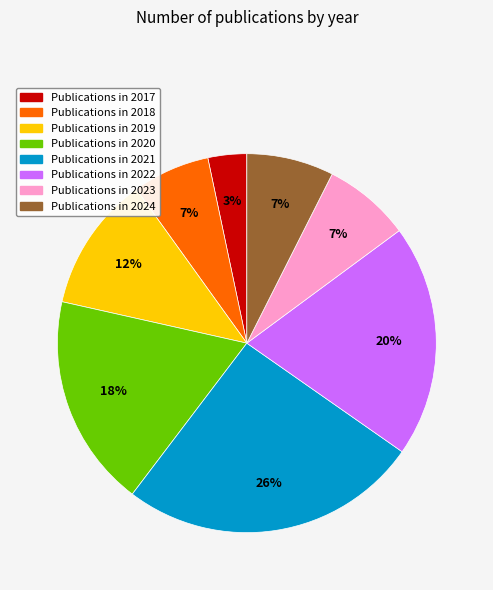

To the nearest percent, what is the average slice percentage?

12%